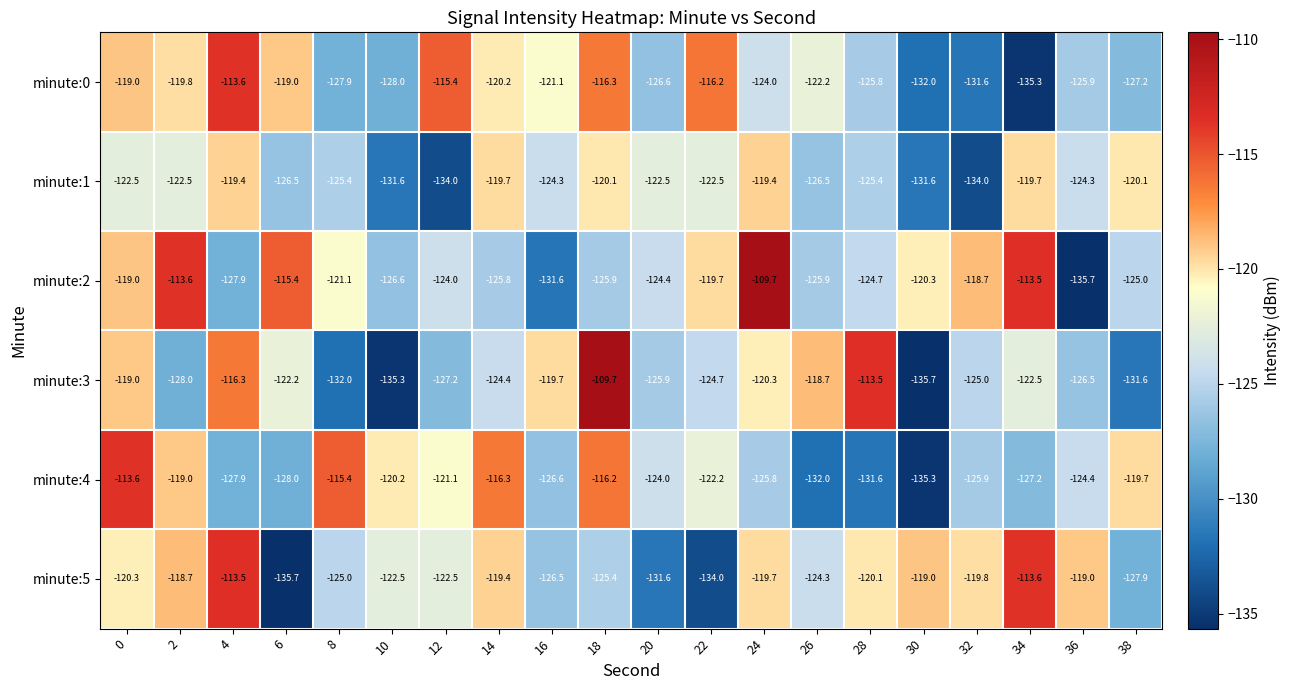

What is the maximum value for minute:2?

-109.7